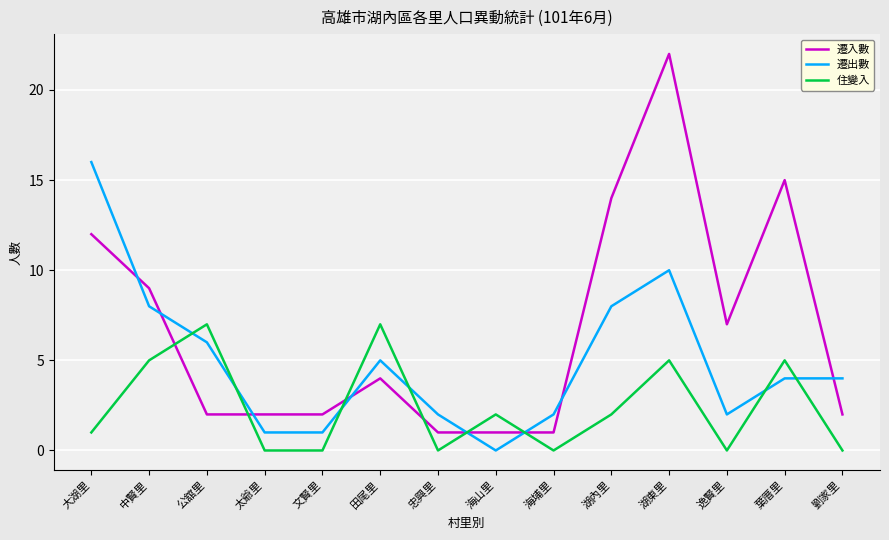

What is the average value of the 遷入數 series?

7